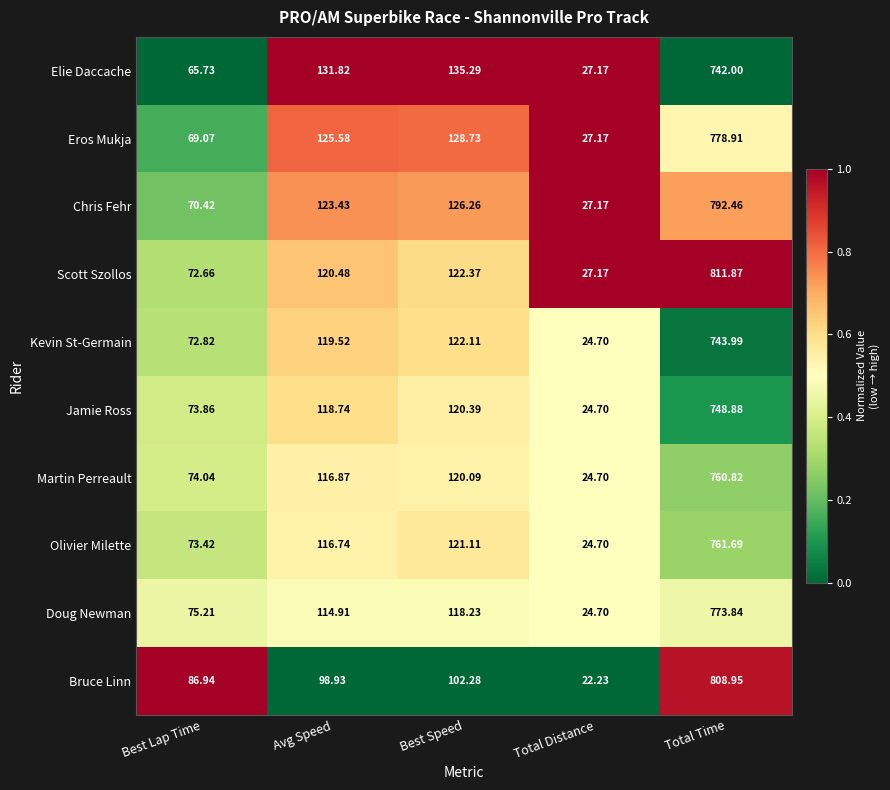

What is the difference between the highest and lowest values at Avg Speed?

32.9